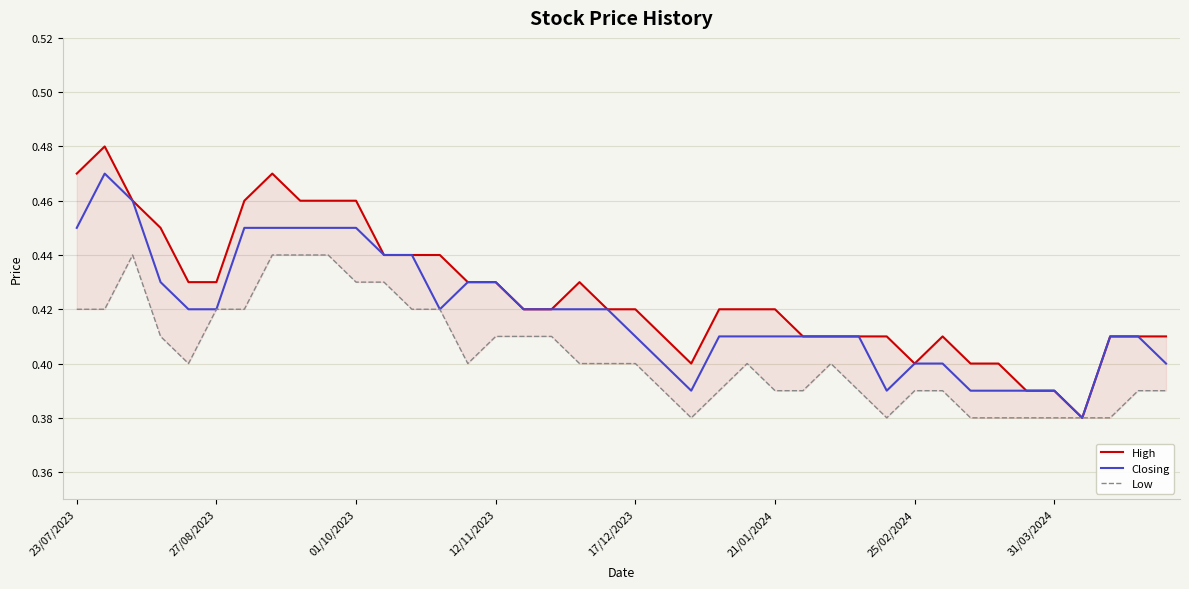

Where is Low nearest to the value 0?

22